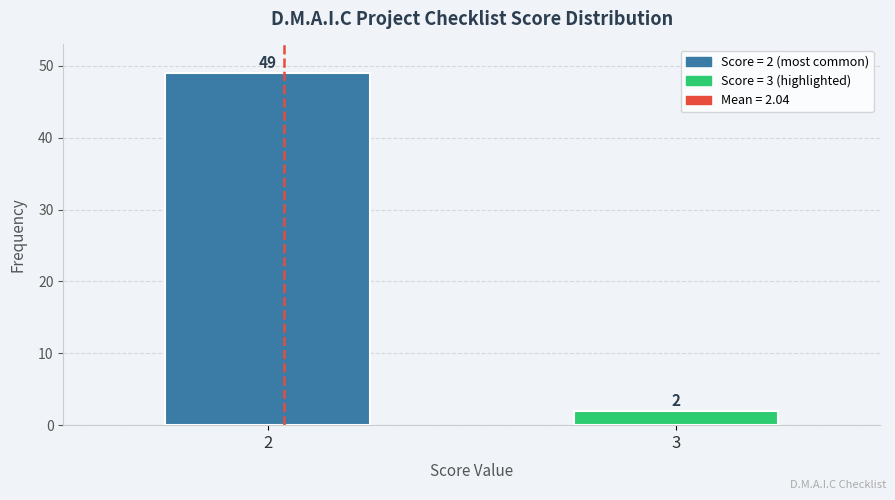

Reading left to right, transcribe all the data shown in this chart.

49	2